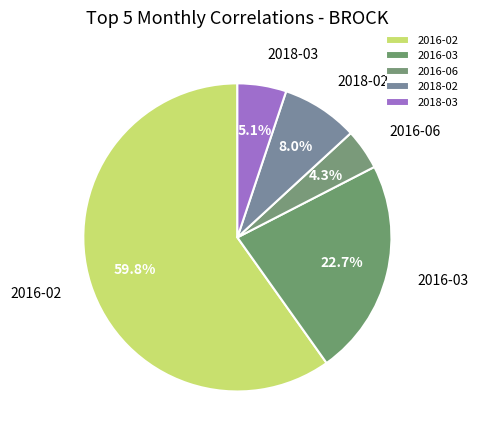

What portion of the pie excludes 2016-06?

95.7%